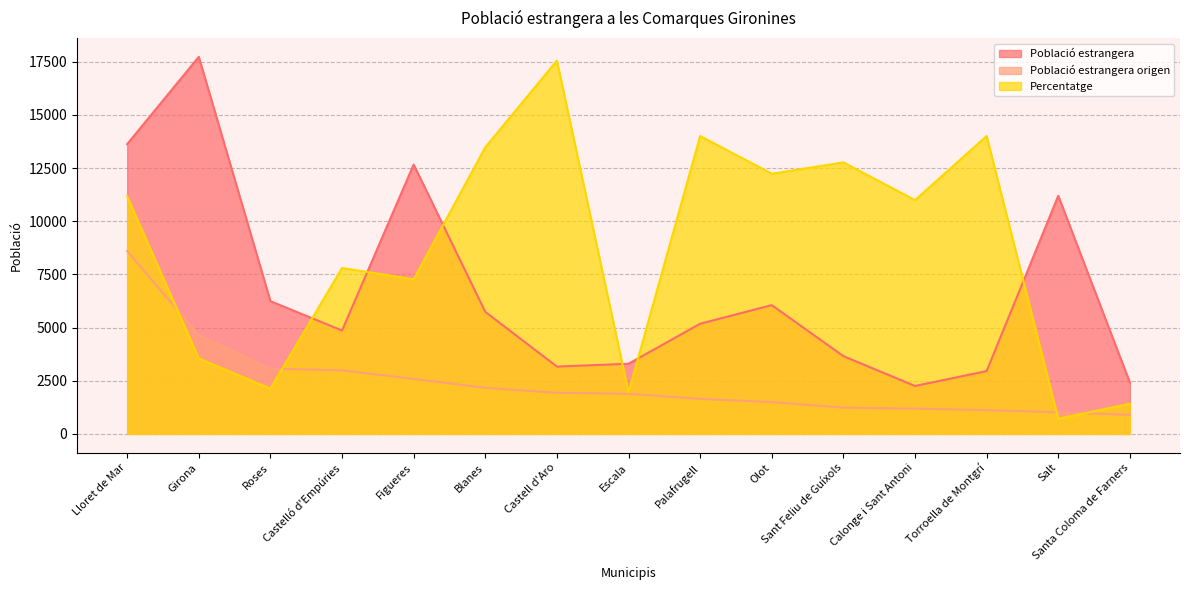

Reading left to right, extract all data points from this chart.

Població estrangera: Lloret de Mar=13630.0	Girona=17736.0	Roses=6244.0	Castelló d'Empúries=4862.0	Figueres=12669.0	Blanes=5739.0	Castell d'Aro=3166.0	Escala=3299.0	Palafrugell=5181.0	Olot=6056.0	Sant Feliu de Guíxols=3657.0	Calonge i Sant Antoni=2254.0	Torroella de Montgrí=2953.0	Salt=11202.0	Santa Coloma de Farners=2414.0
Població estrangera origen: Lloret de Mar=8601.0	Girona=4646.0	Roses=3067.0	Castelló d'Empúries=2987.0	Figueres=2586.0	Blanes=2167.0	Castell d'Aro=1931.0	Escala=1884.0	Palafrugell=1647.0	Olot=1495.0	Sant Feliu de Guíxols=1233.0	Calonge i Sant Antoni=1186.0	Torroella de Montgrí=1116.0	Salt=1013.0	Santa Coloma de Farners=895.0
Percentatge: Lloret de Mar=11173.7	Girona=3547.2	Roses=2128.3	Castelló d'Empúries=7803.8	Figueres=7271.8	Blanes=13479.4	Castell d'Aro=17558.6	Escala=1951.0	Palafrugell=14011.4	Olot=12237.8	Sant Feliu de Guíxols=12769.9	Calonge i Sant Antoni=10996.3	Torroella de Montgrí=14011.4	Salt=709.4	Santa Coloma de Farners=1418.9